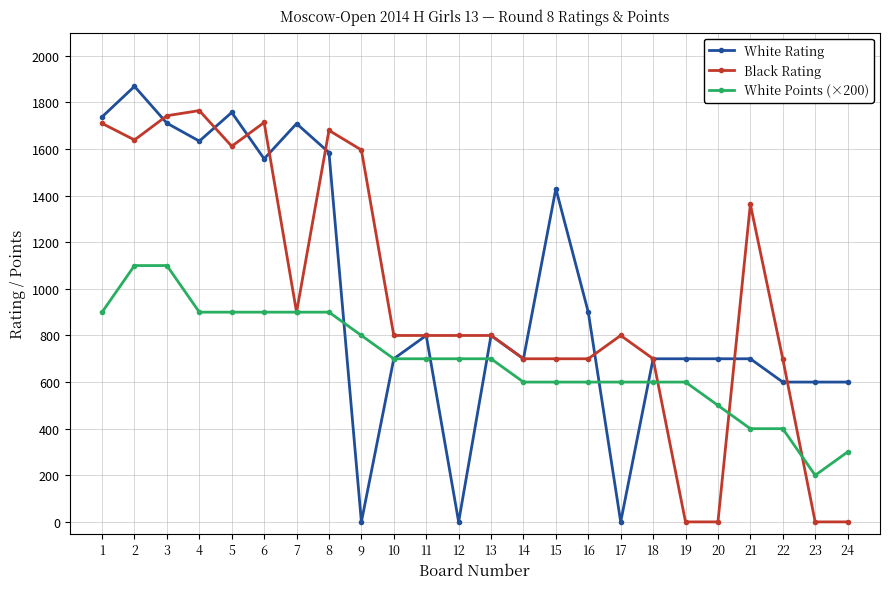

At which label does White Points (×200) reach its minimum?

23